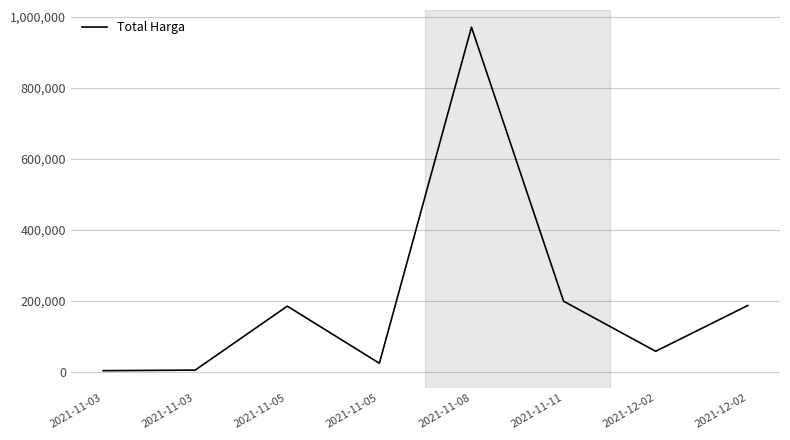

True or false: there are more than 2 points higher than both neighbors.

False